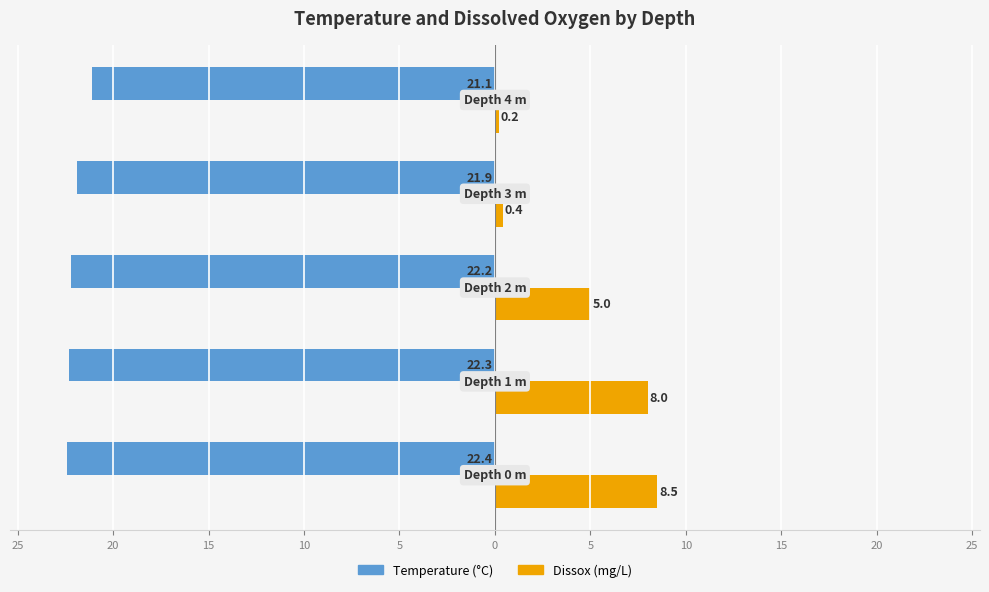

Reading right to left, list all the values displayed in this chart.

Temperature: -21.1	-21.9	-22.2	-22.3	-22.4
Dissox: 0.2	0.4	5.0	8.0	8.5